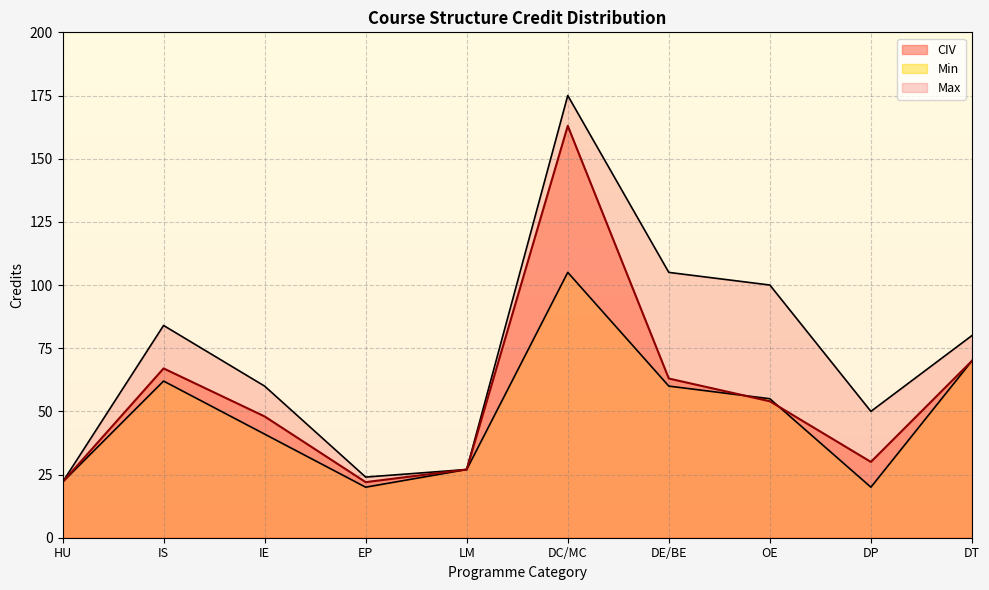

What is the label of the 4th point from the right?

DE/BE